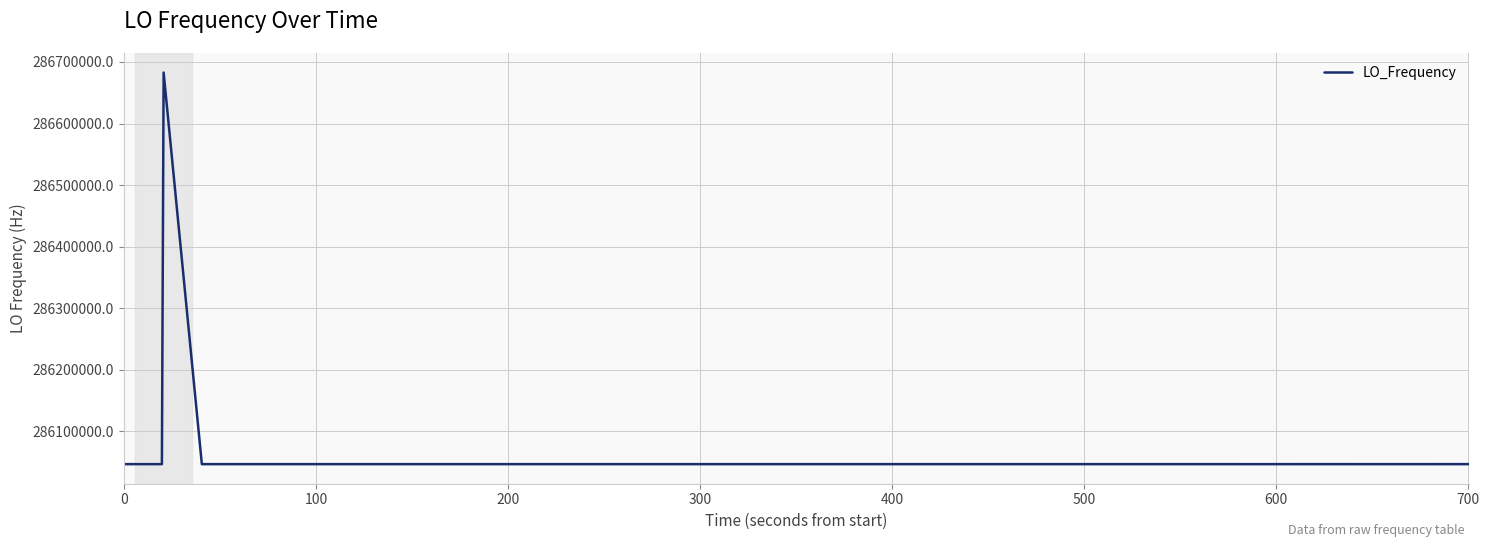

What is the difference between the maximum and minimum values?

635714.5